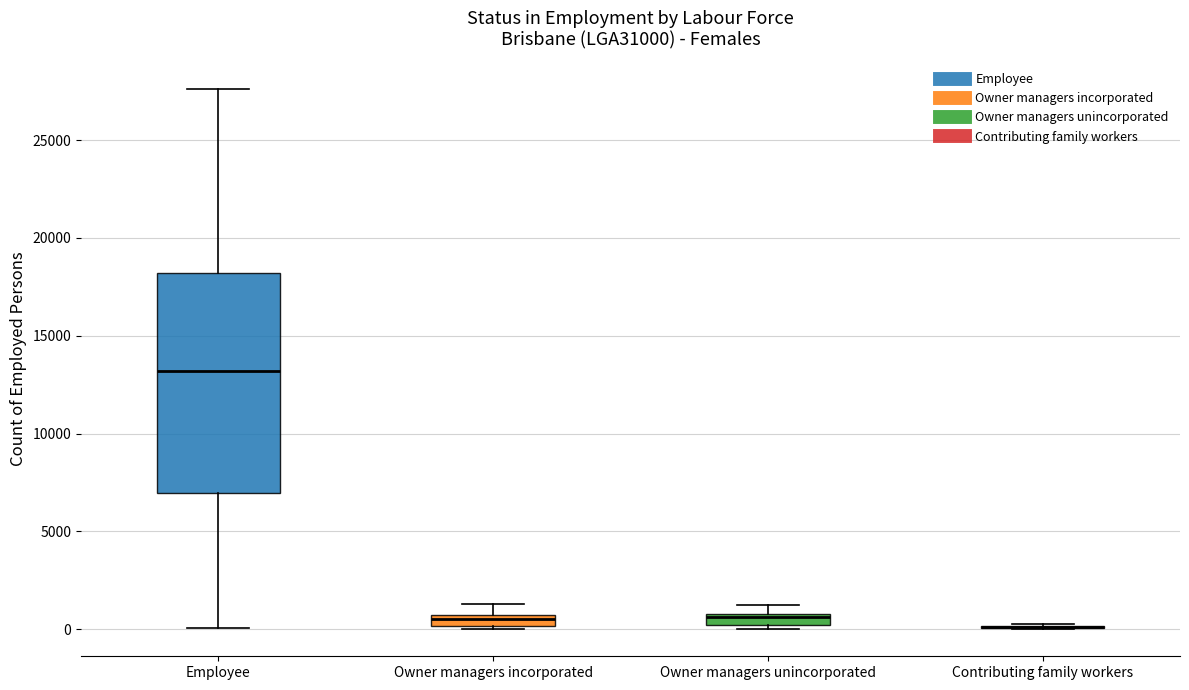

Where is the lower edge of the box for Owner managers incorporated on the y-axis? The values are not printed on the chart, so give them approximately, as read against the axis.

0